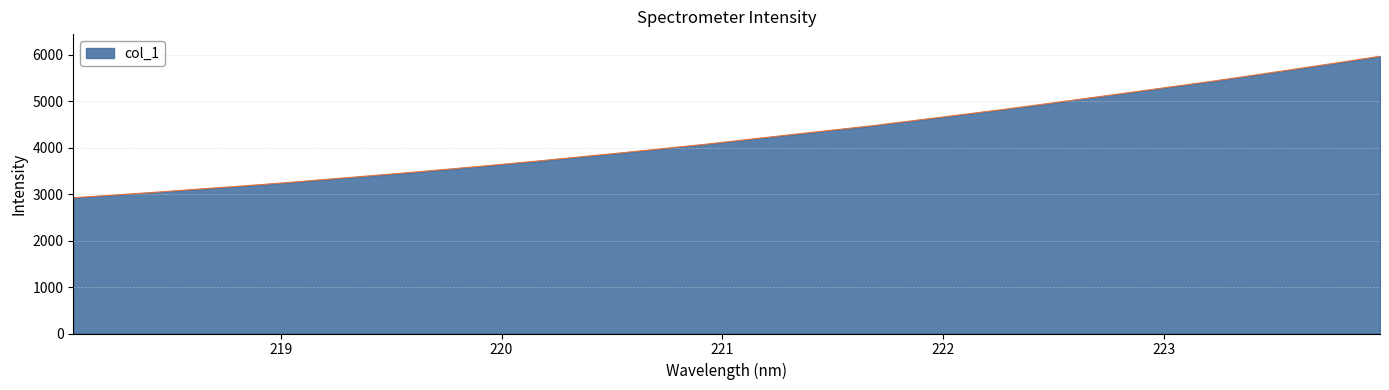

How many lines are shown in the chart?

1